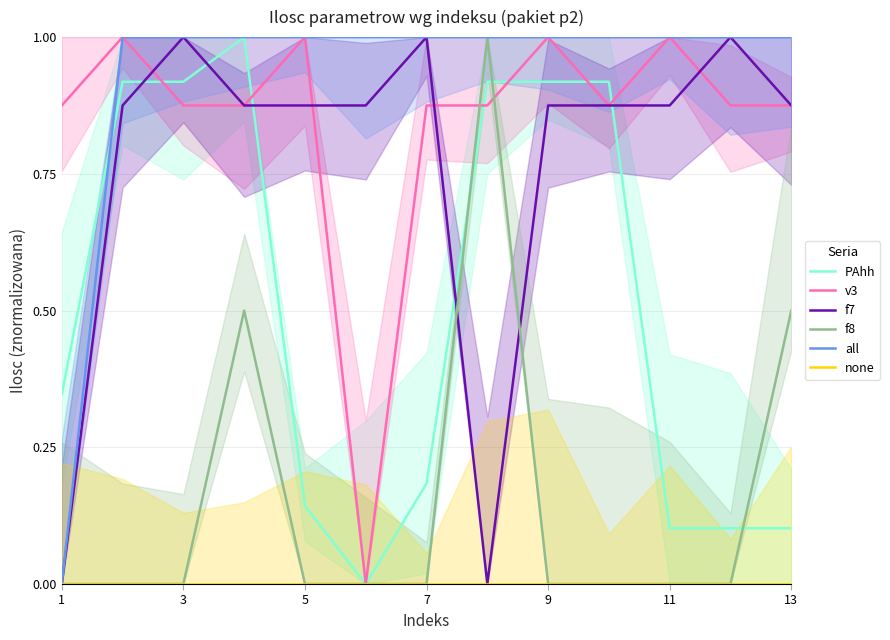

True or false: PAhh has a value of 0.1 at 11.

True